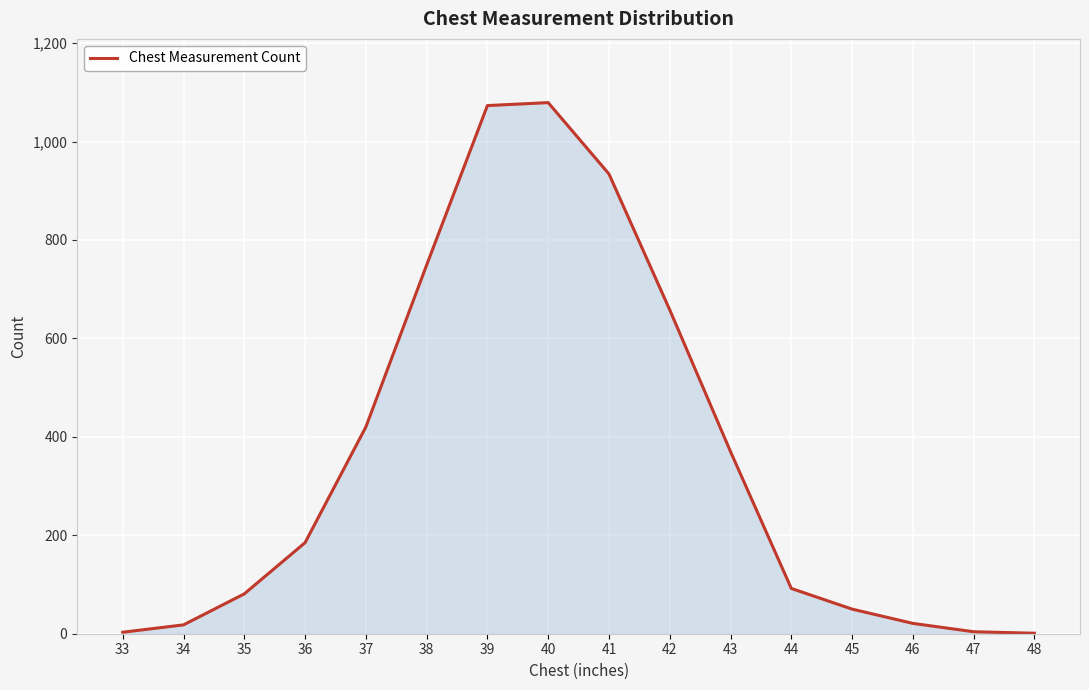

At which label is the value closest to 540?

42